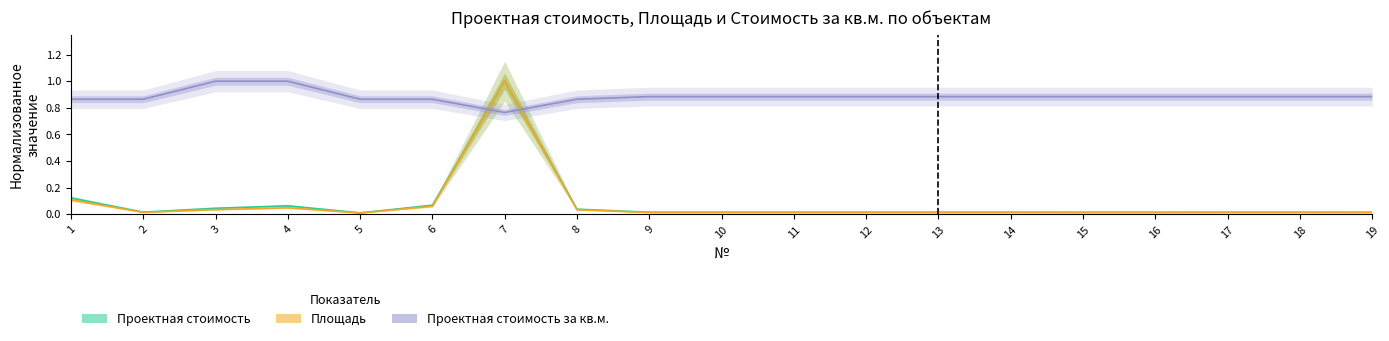

How many times do Проектная стоимость за кв.м. and Проектная стоимость cross each other?

2